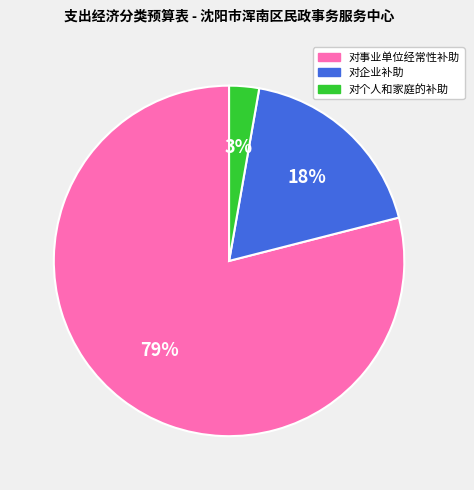

Between 对事业单位经常性补助 and 对企业补助, which is larger?

对事业单位经常性补助